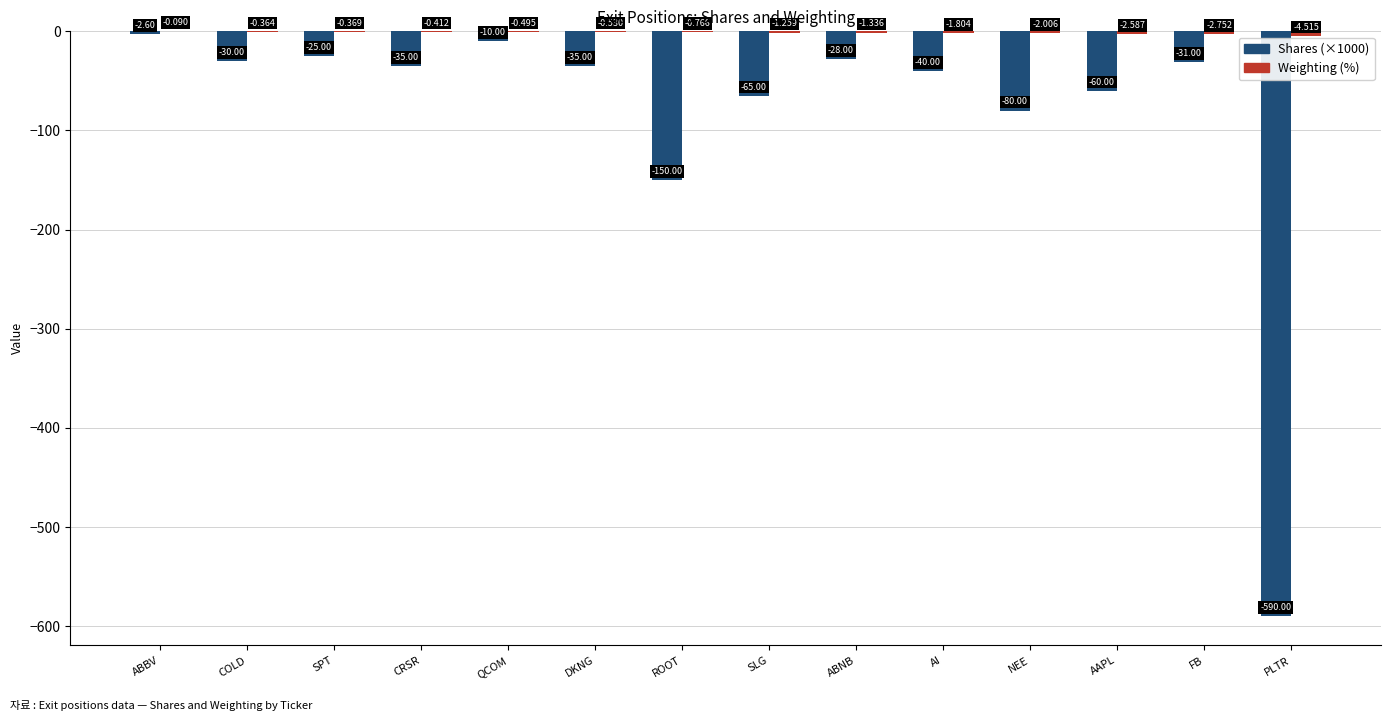

What is the total value across all series at CRSR?

-35.4